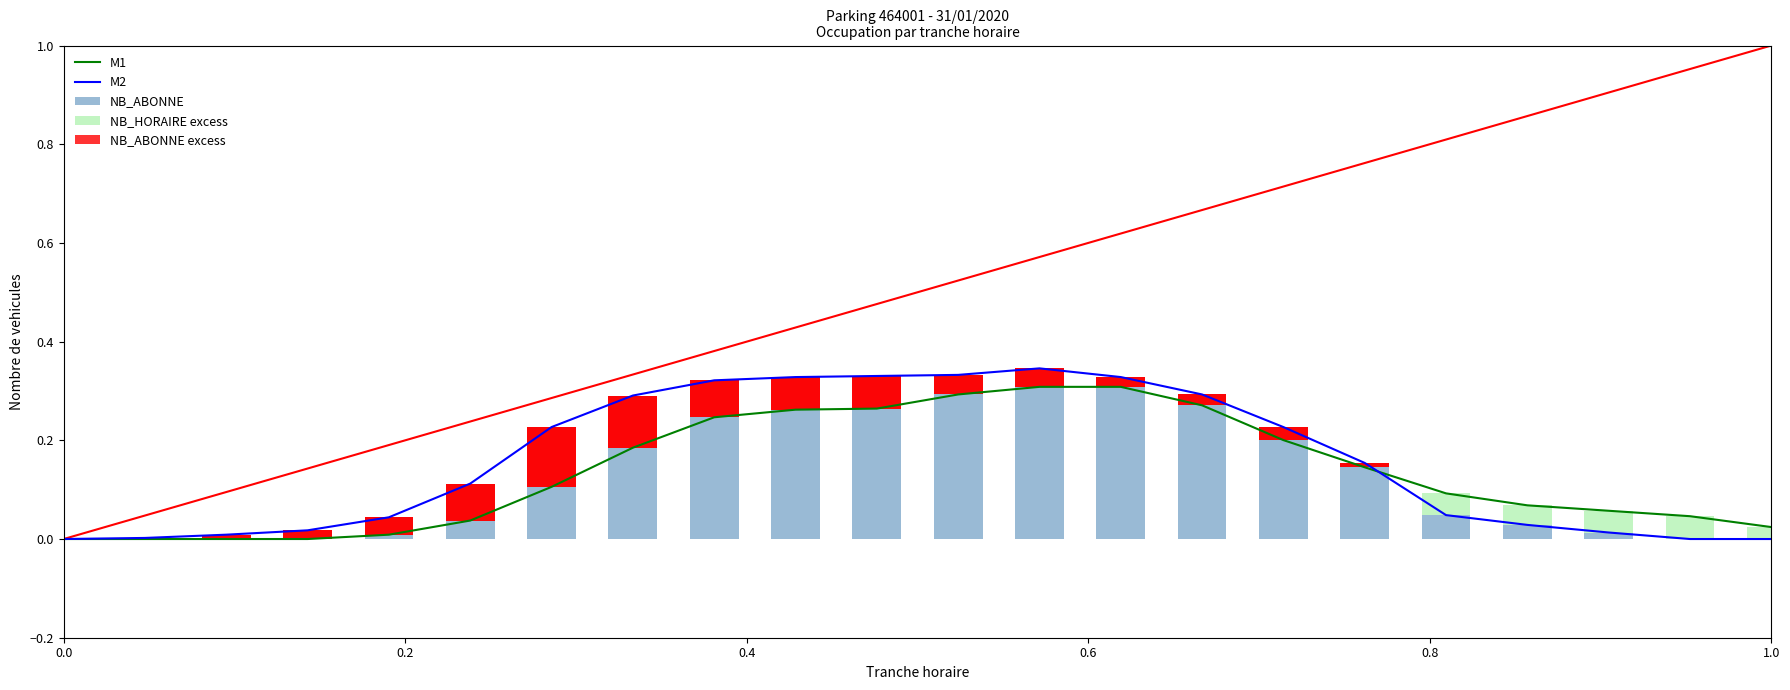

How many values in the NB_ABONNE series exceed 0?

19